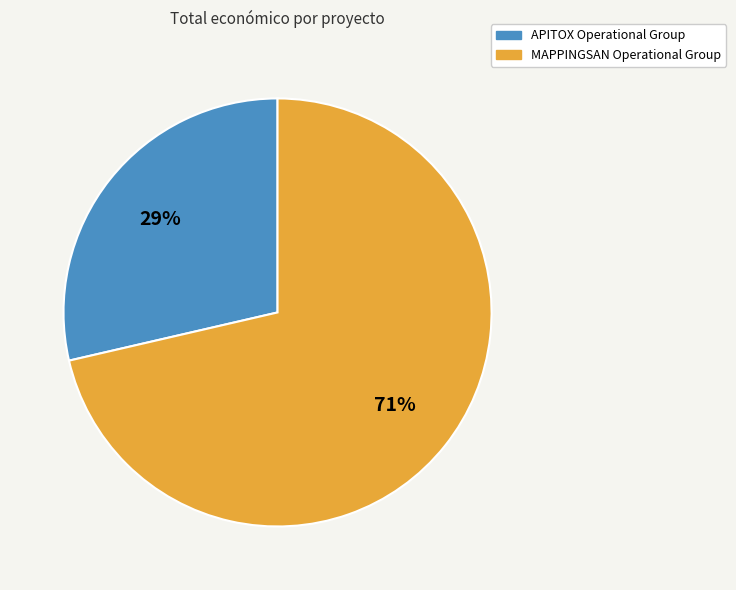

Count the number of slices in the pie.

2